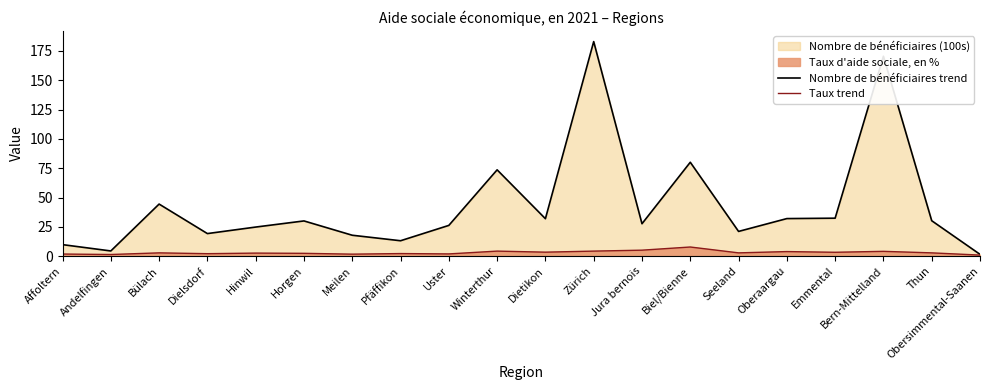

What is the difference between the second highest and second lowest values in the Nombre de bénéficiaires trend series?

166.1